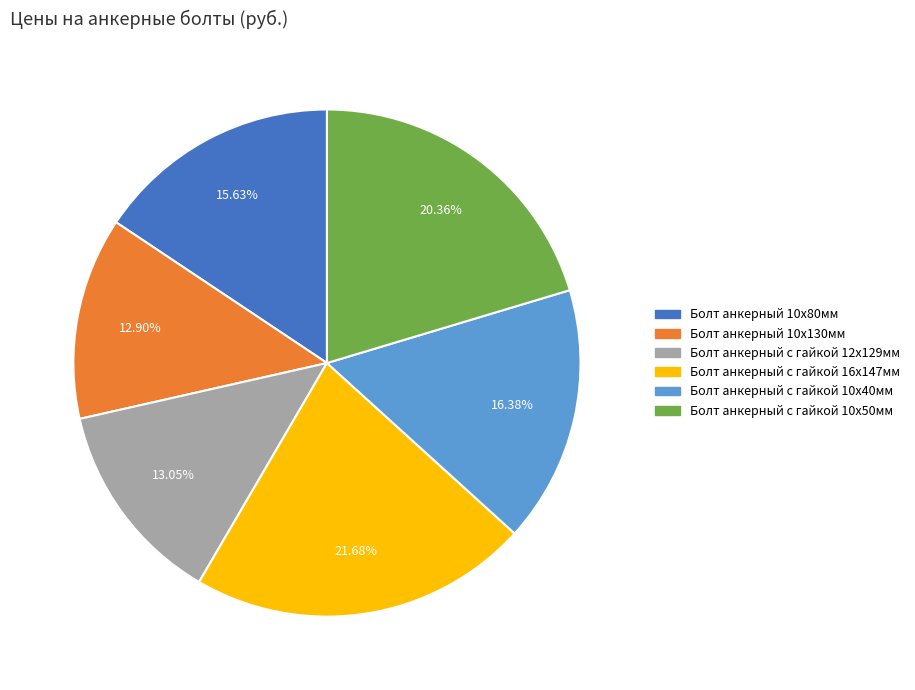

To the nearest percent, what is the difference between the largest and smallest slice percentages?

9%